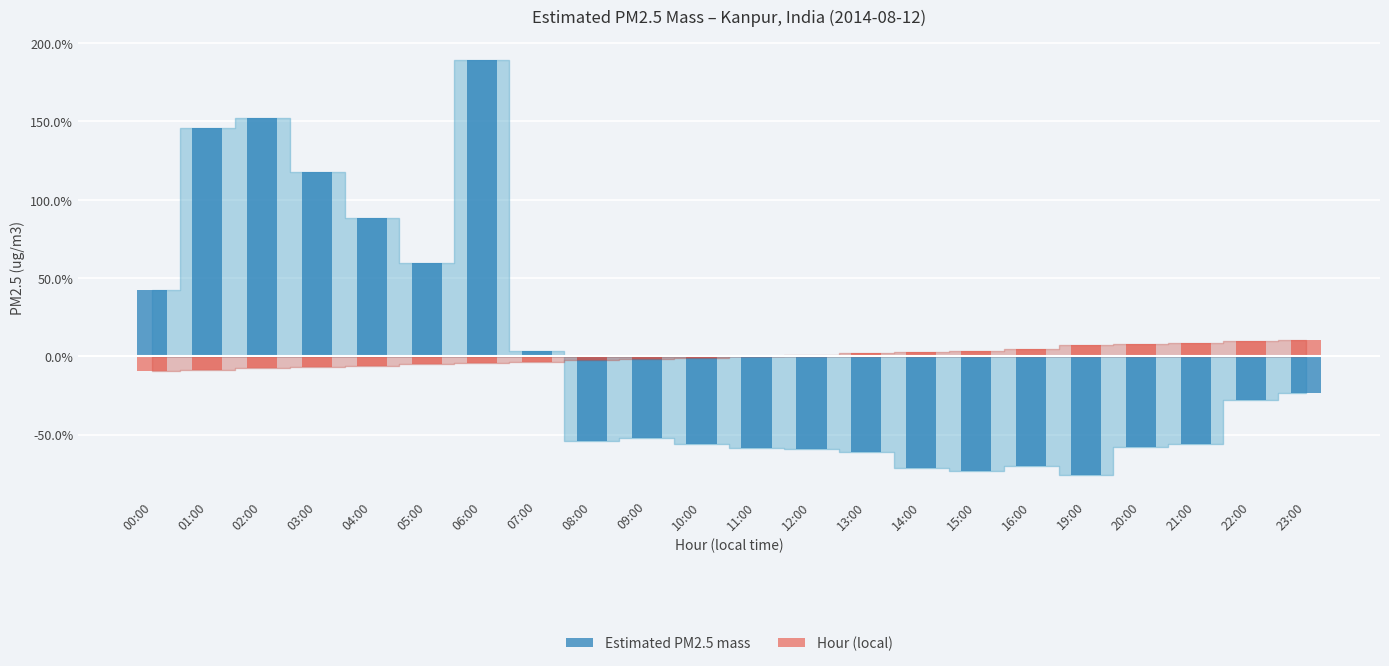

How many data points does each series have?

22